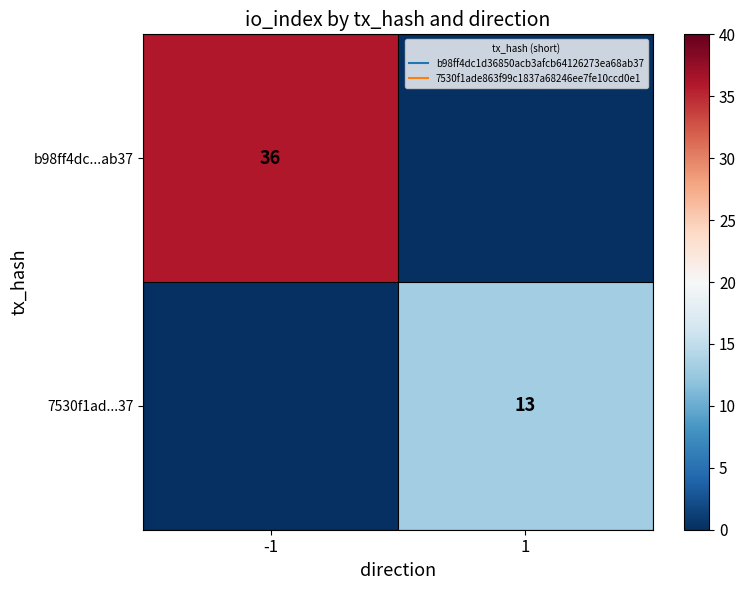

What is the maximum value shown in the chart?

36